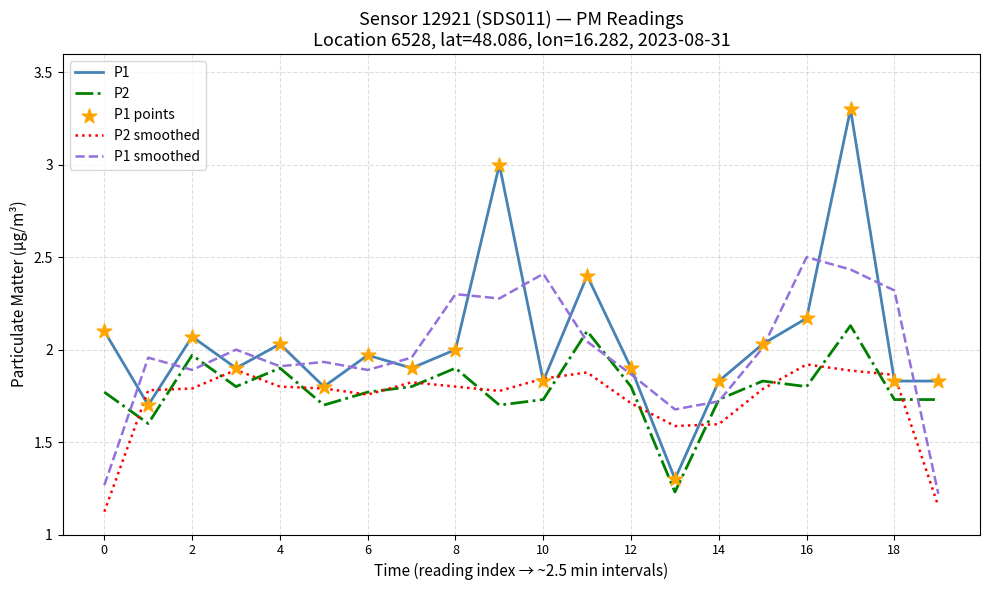

Which series has the widest spread of values?

P1